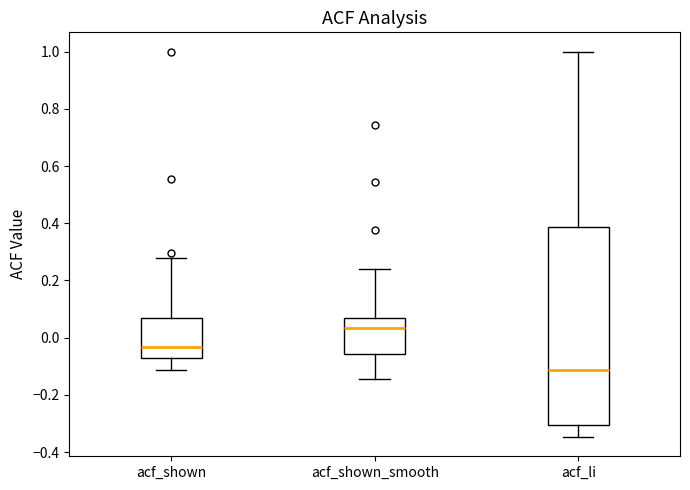

Comparing the boxes themselves (not the whiskers), which one is the tallest?

acf_li